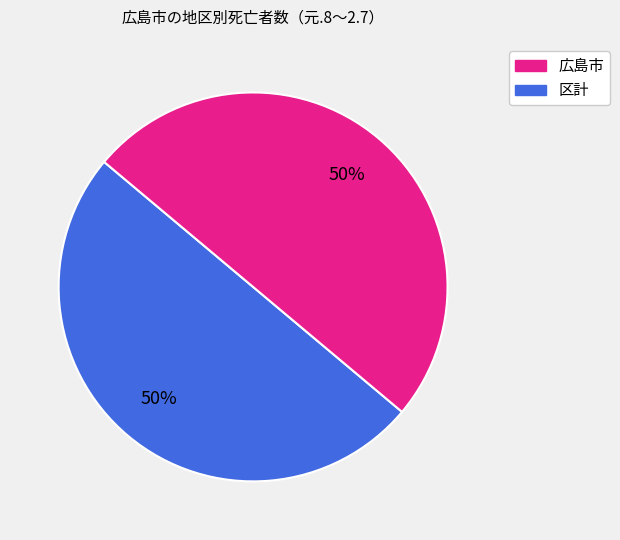

To the nearest percent, what is the average slice percentage?

50%